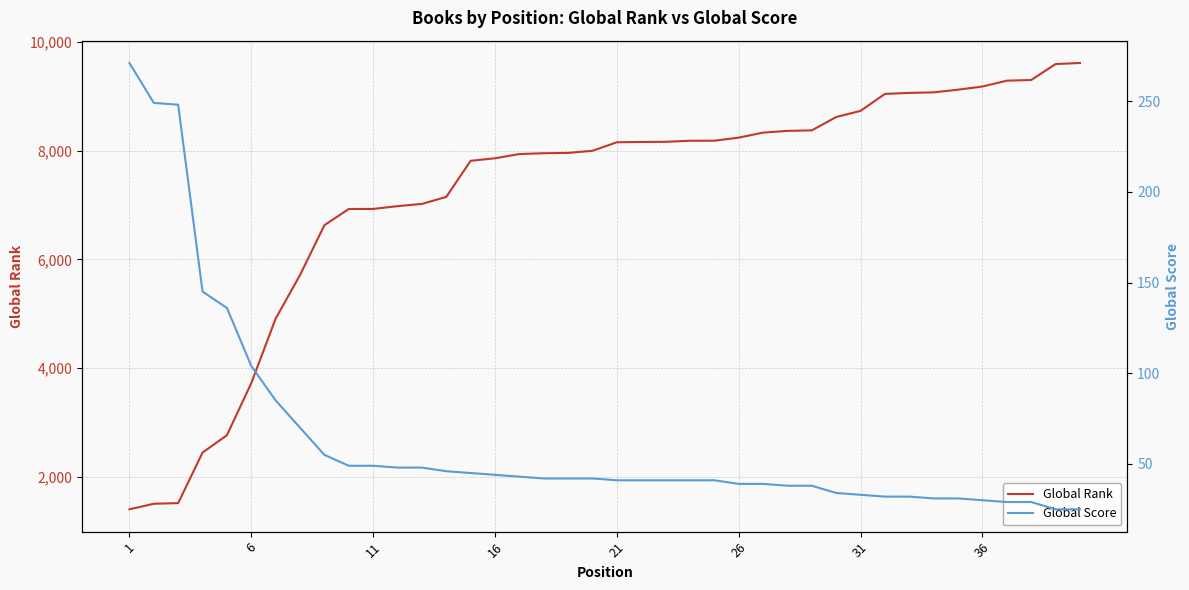

Does the chart display data point markers on the line(s)?

No